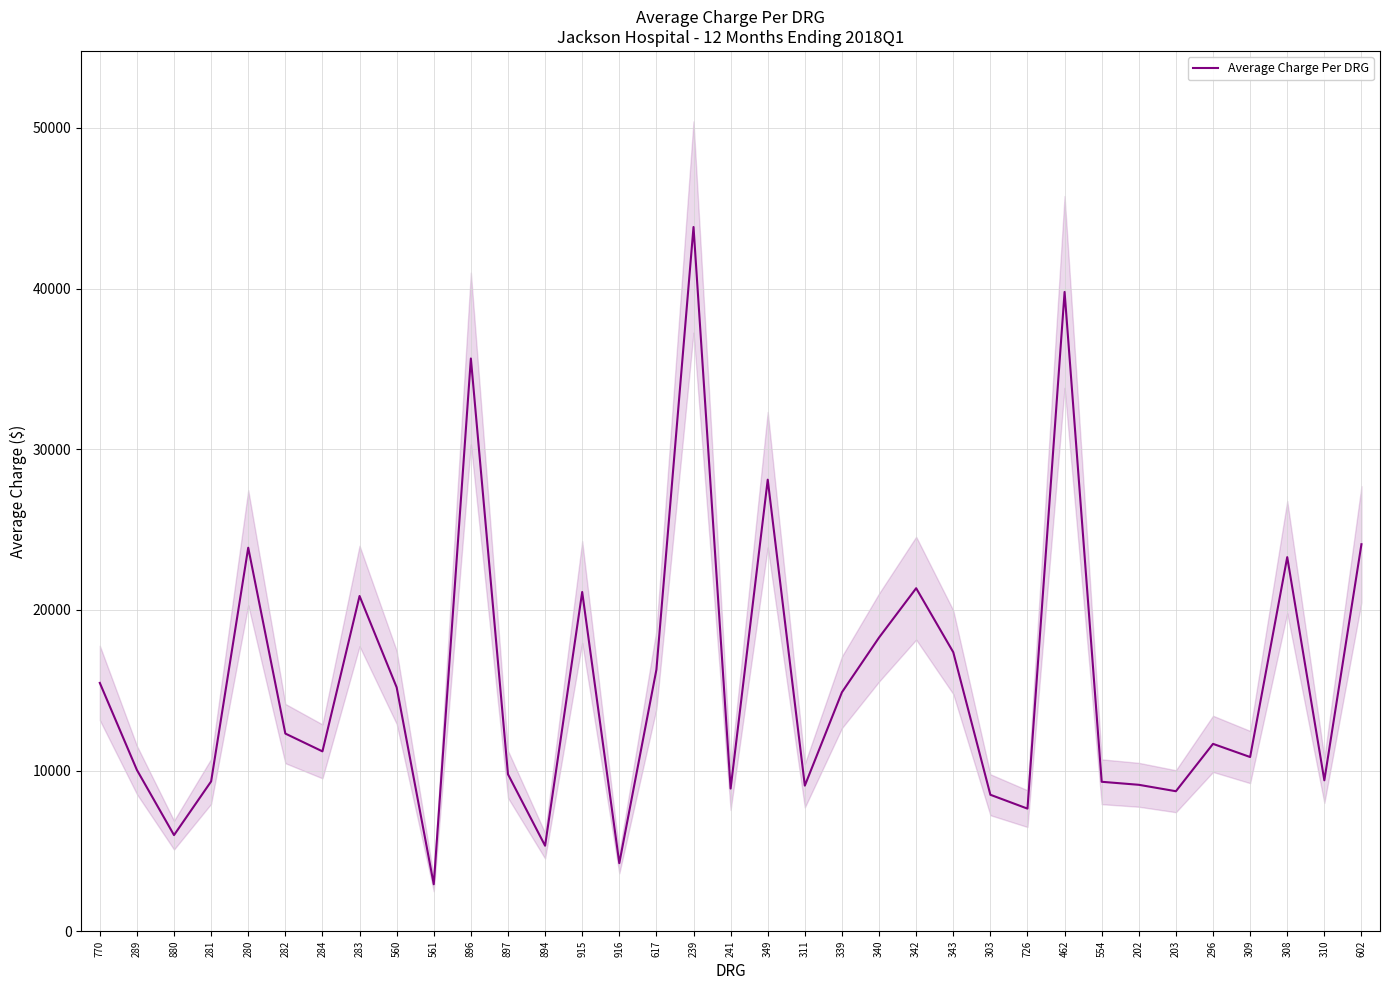

What is the change in value from 897 to 310?

-376